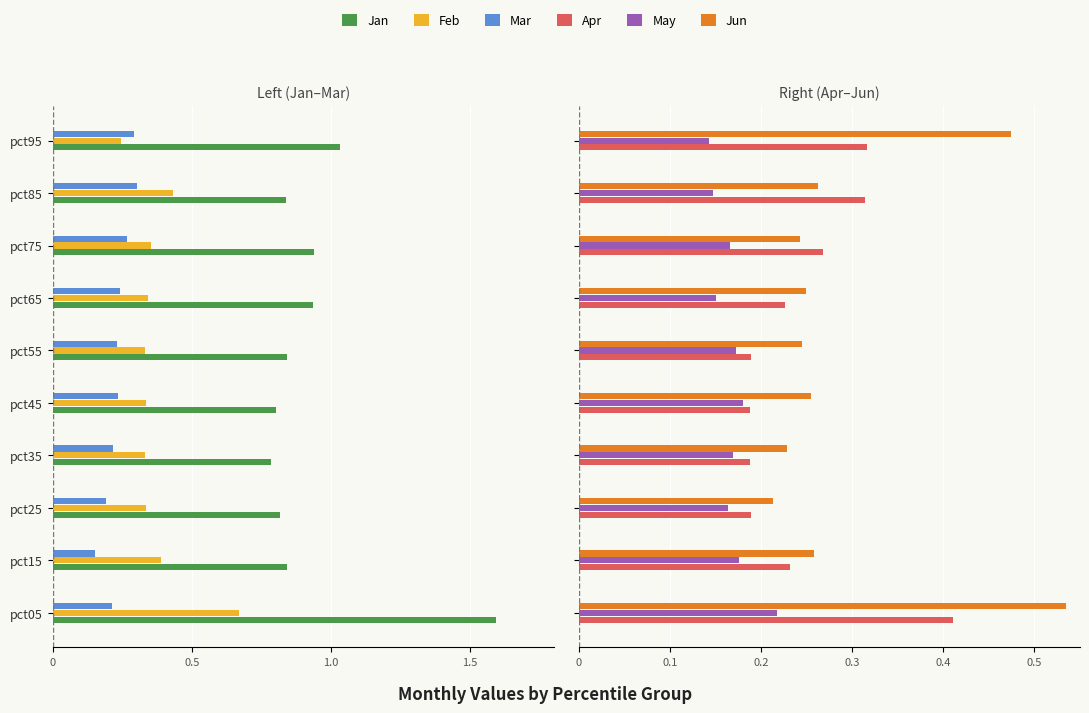

True or false: Feb has a value of -0.6 at pct75.

False